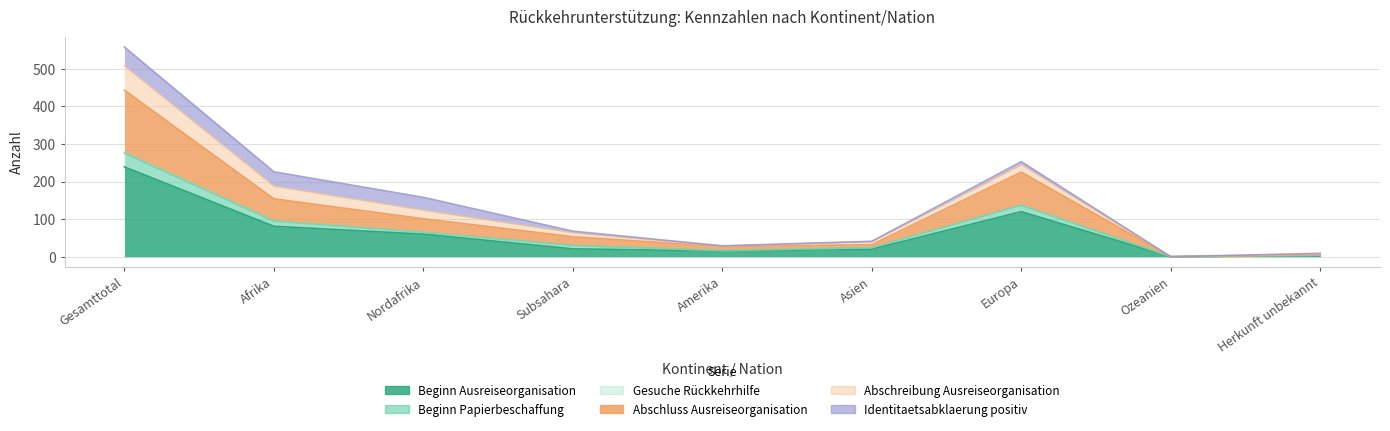

What is the total value across all series at Amerika?

70